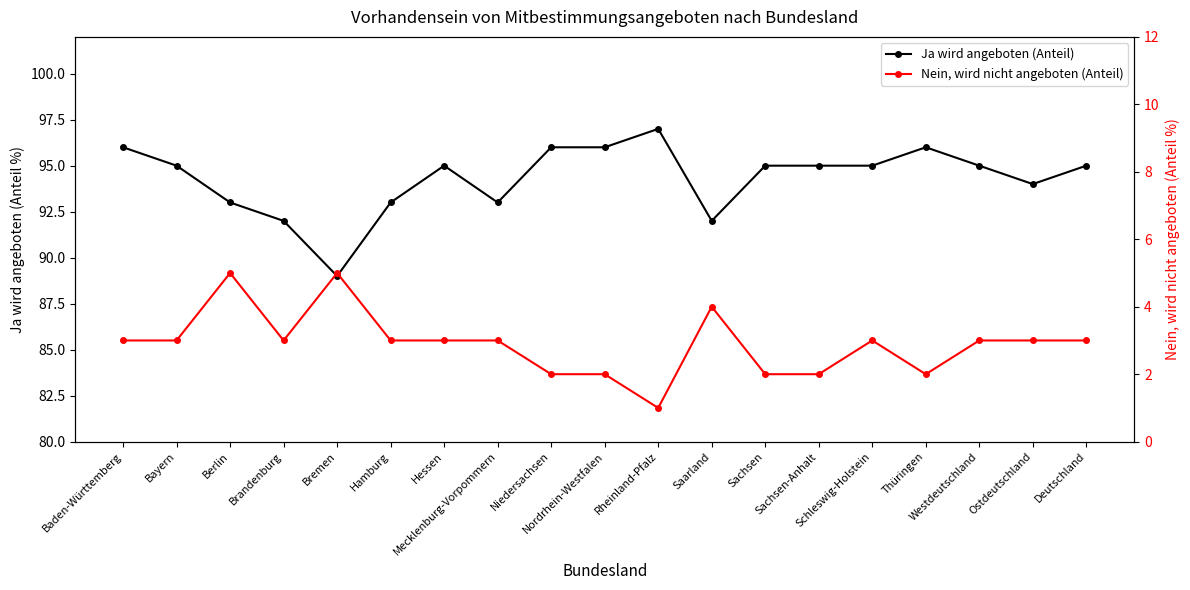

What is the difference between the Ja wird angeboten (Anteil) values at Westdeutschland and Rheinland-Pfalz?

2